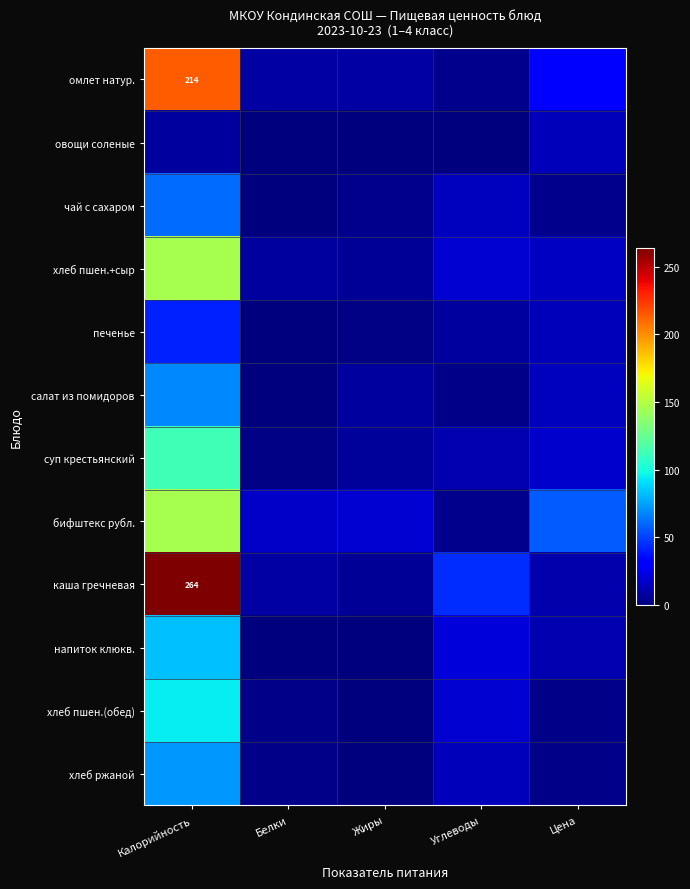

What is the maximum value for бифштекс рубл.?

145.7